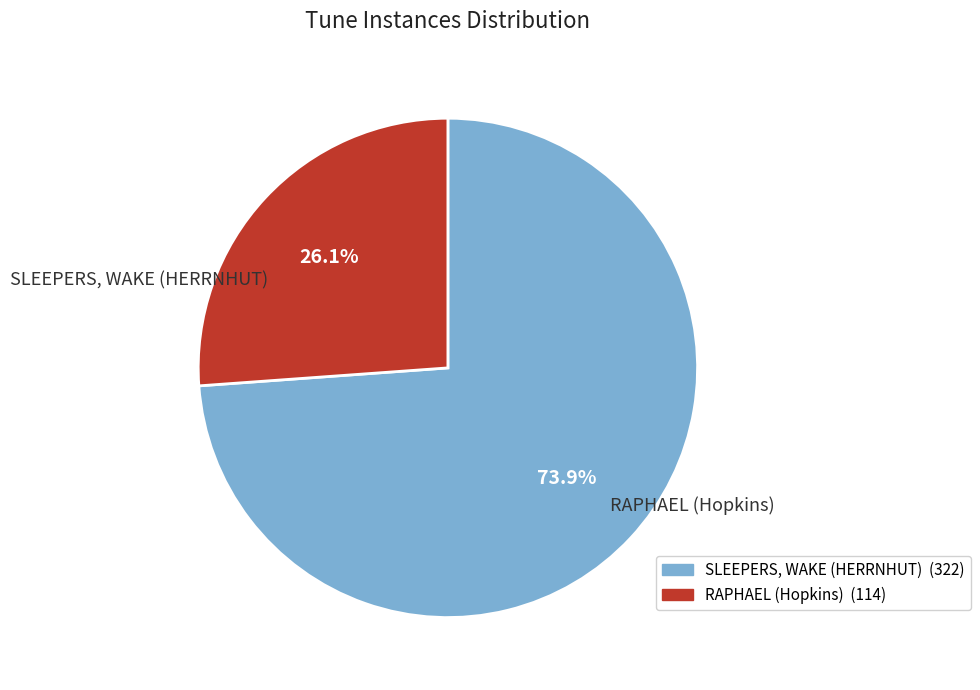

Approximately how many times larger is the value at RAPHAEL (Hopkins) compared to SLEEPERS, WAKE (HERRNHUT)?

0.4